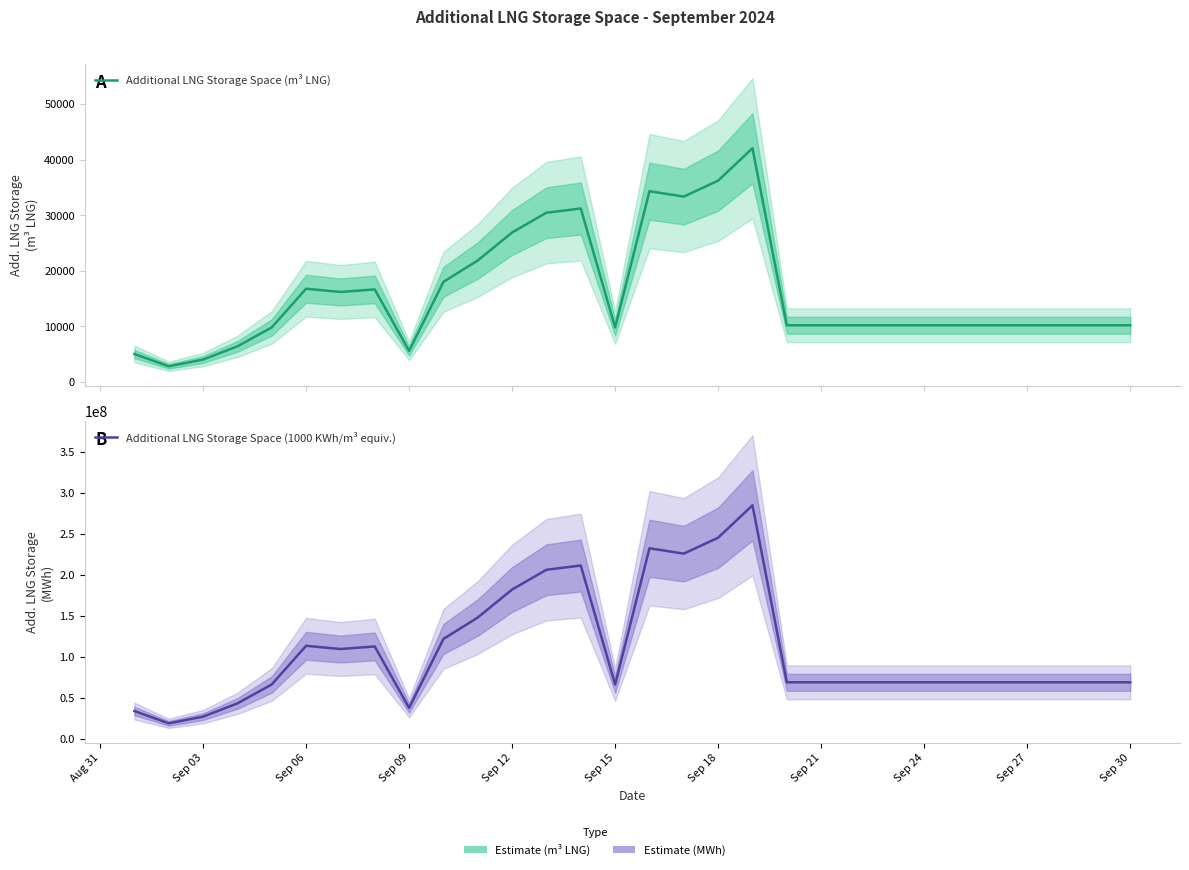

How many data points in Additional LNG Storage Space (m³ LNG) are less than 10173?

7